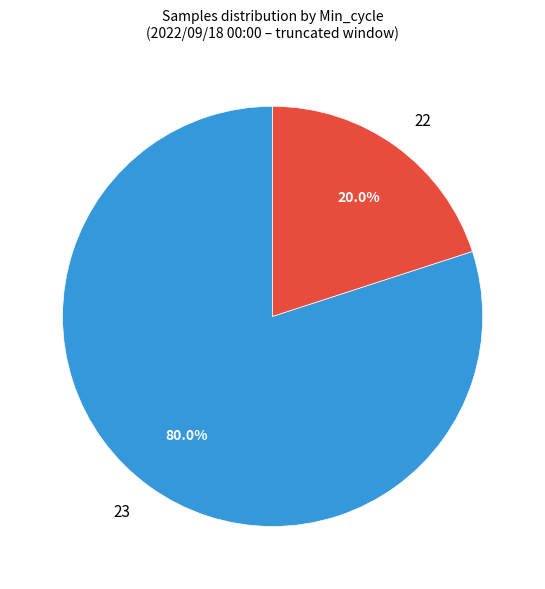

Between 23 and 22, which is larger?

23